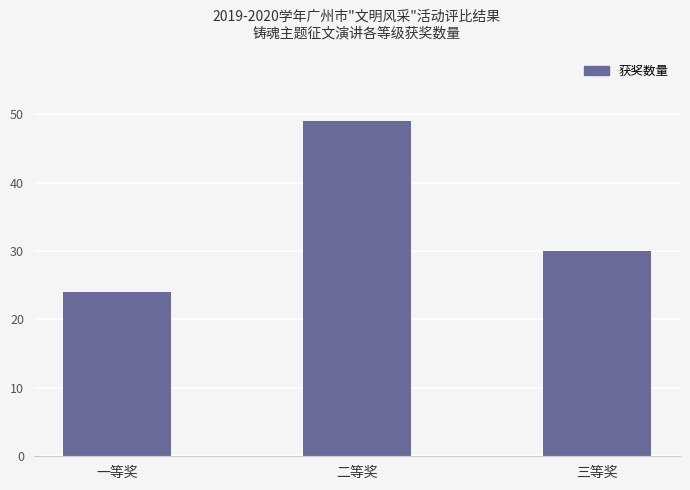

List the labels in order of value, largest first.

二等奖, 三等奖, 一等奖